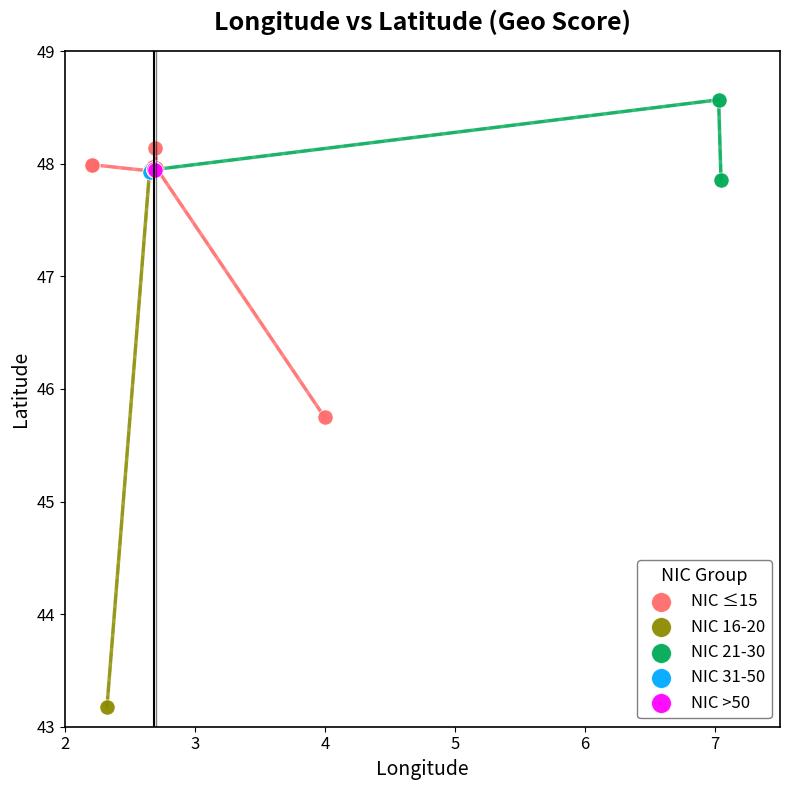

Which series has the largest Y range (max minus min)?

NIC 16-20